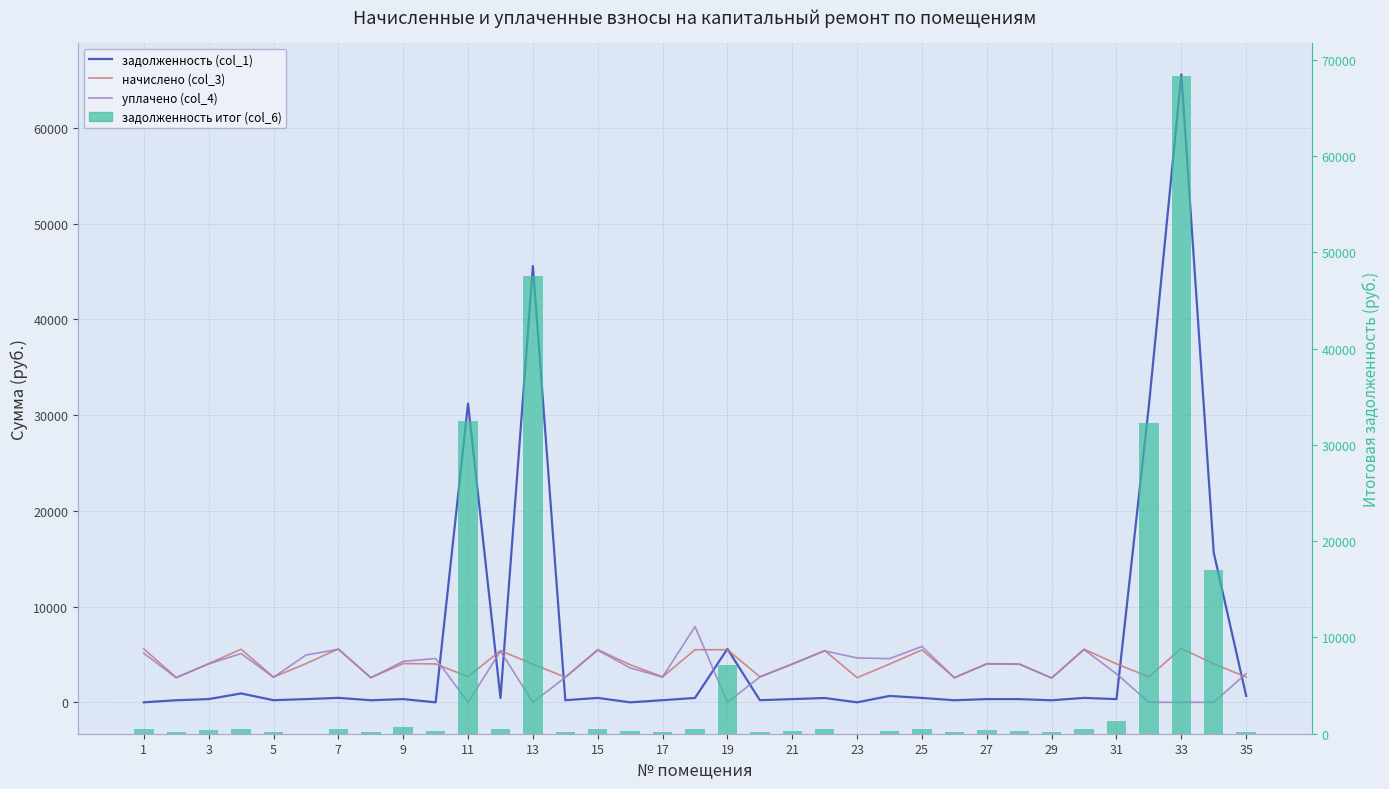

What is the difference between the second highest and minimum values in the начислено (col_3) series?

3029.0